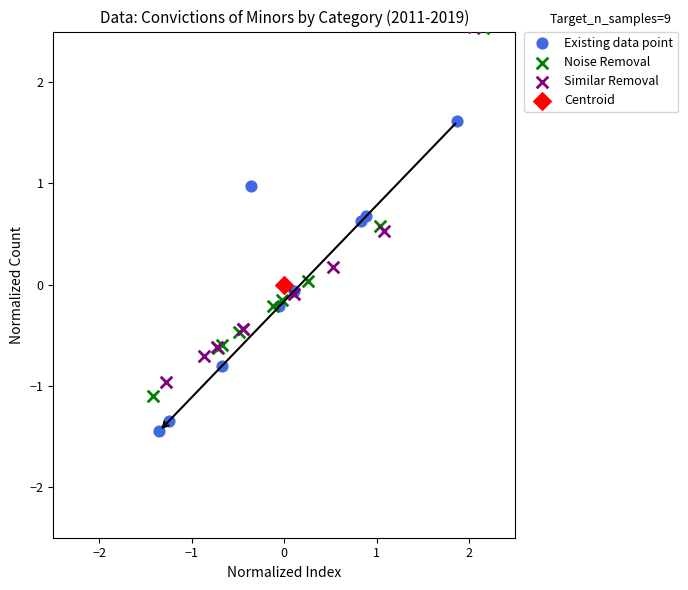

What are all the series names shown in the legend?

Existing data point, Noise Removal, Similar Removal, Centroid